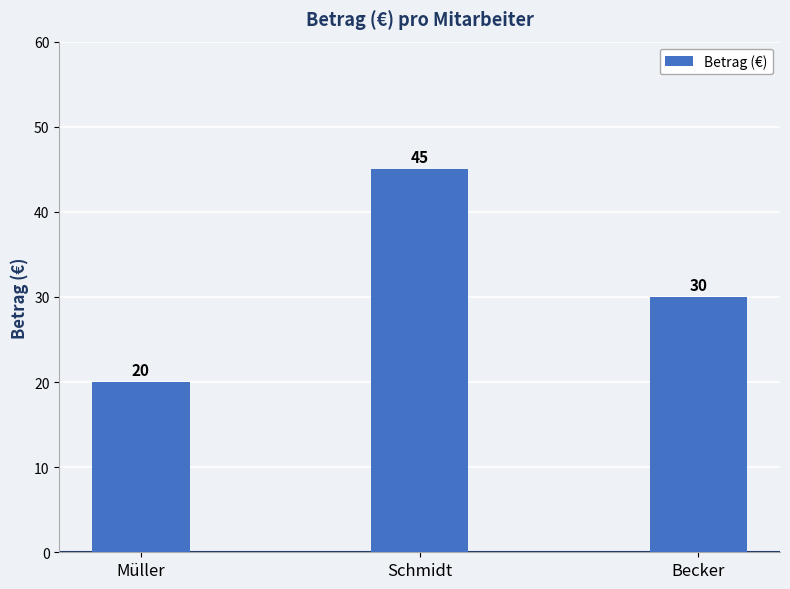

How many values are between 20 and 45?

3